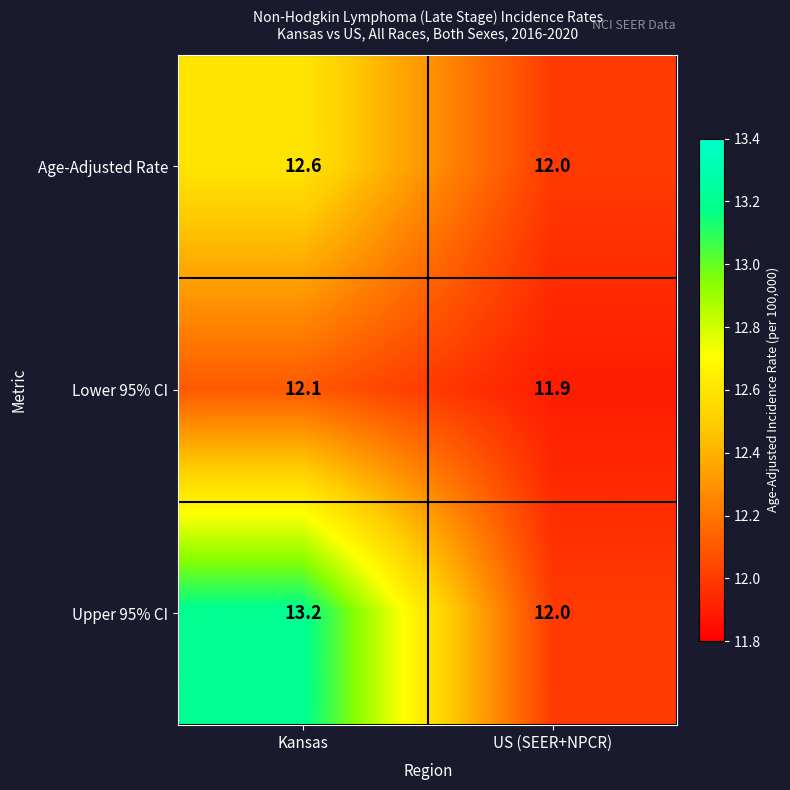

List the series in order of their overall mean, highest first.

Upper 95% CI, Age-Adjusted Rate, Lower 95% CI